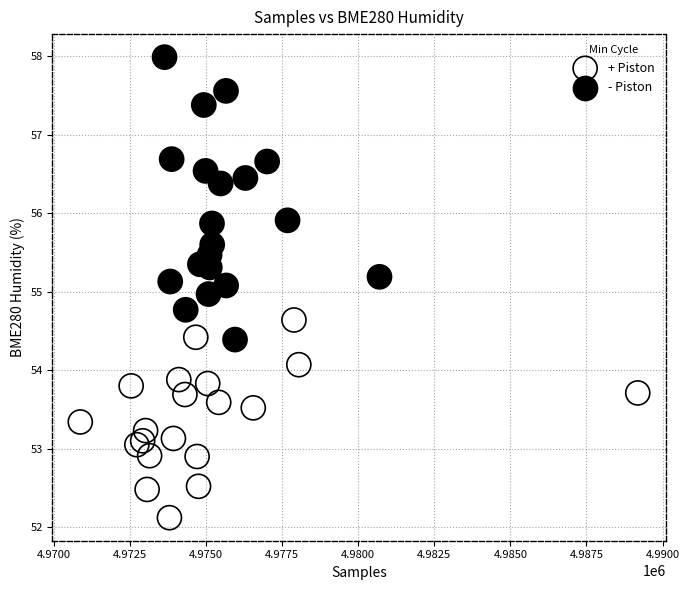

Which series contains the lowest Y value?

+ Piston